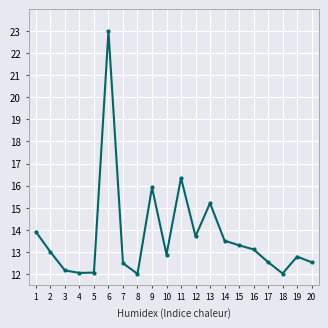

Between 17 and 1, which is larger?

1